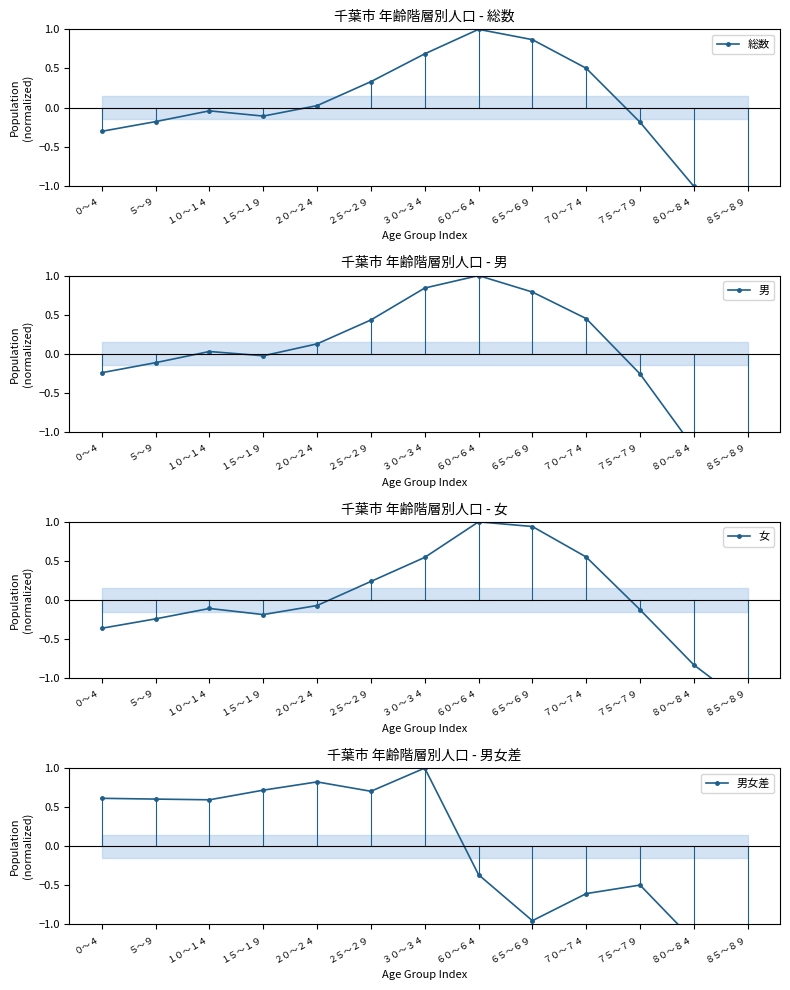

True or false: 女 and 総数 intersect in this chart.

False